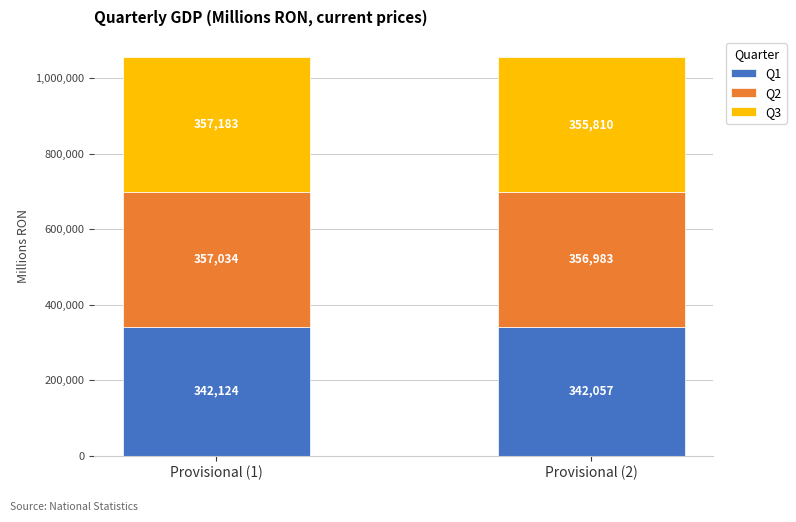

List the labels in order of Q1 value, largest first.

Provisional (1), Provisional (2)